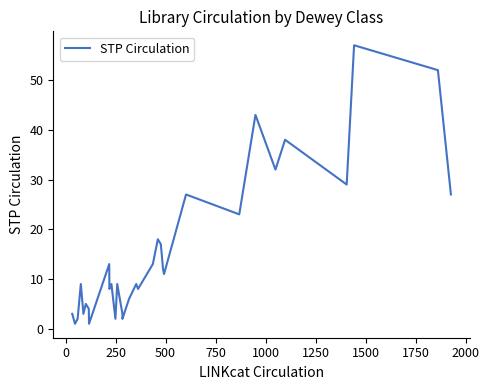

What is the sum of all values?

496